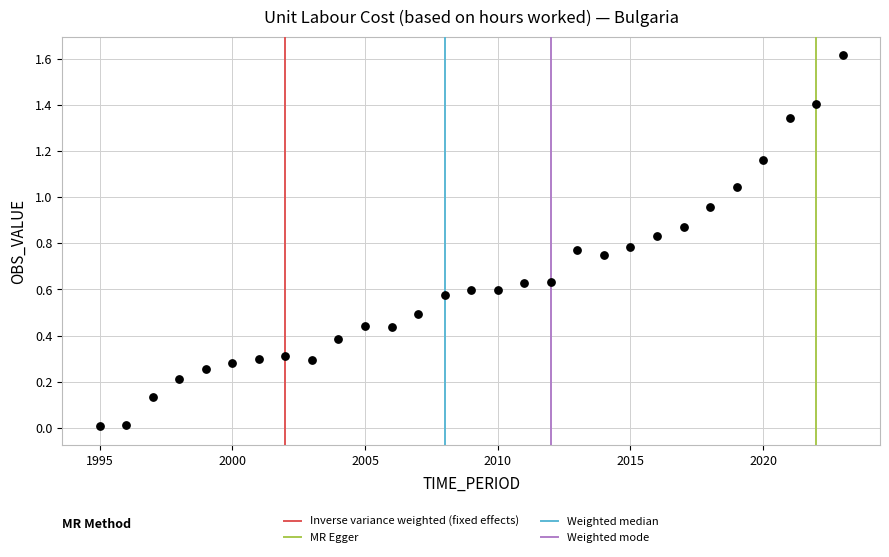

What is the range of X values (max minus min)?

28.0